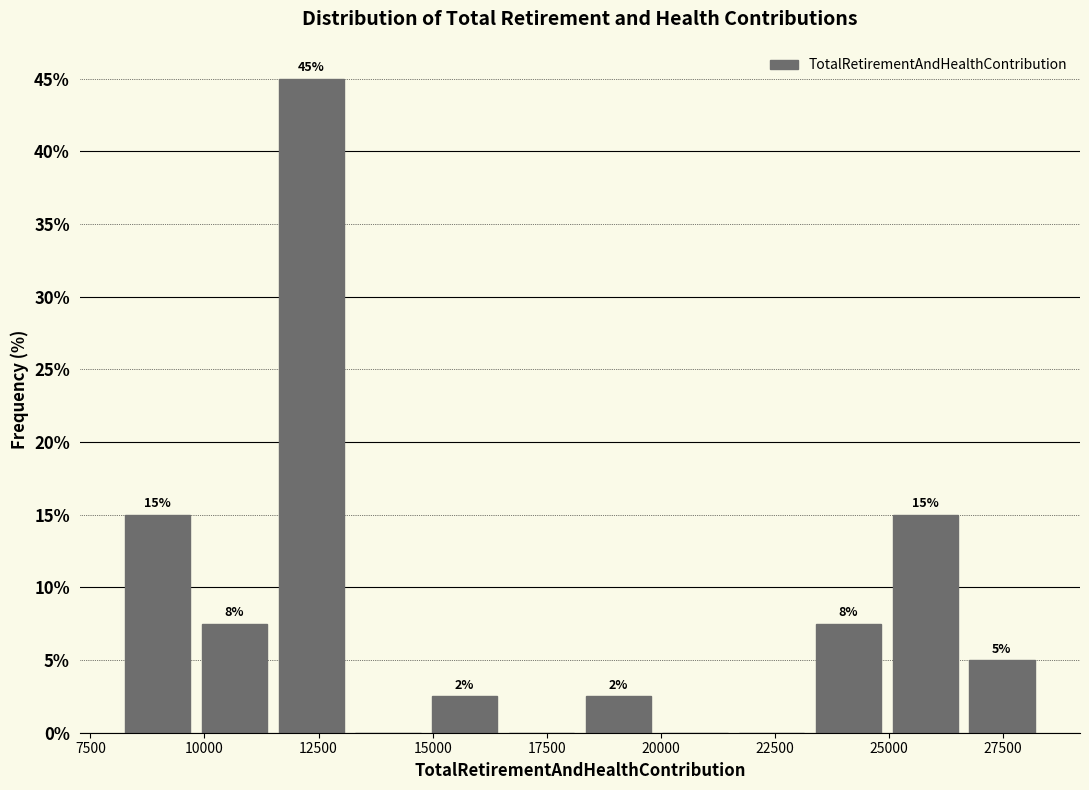

Around what value on the x-axis is the tallest bar? Give the approximate position of its centre, as read against the axis.

12500